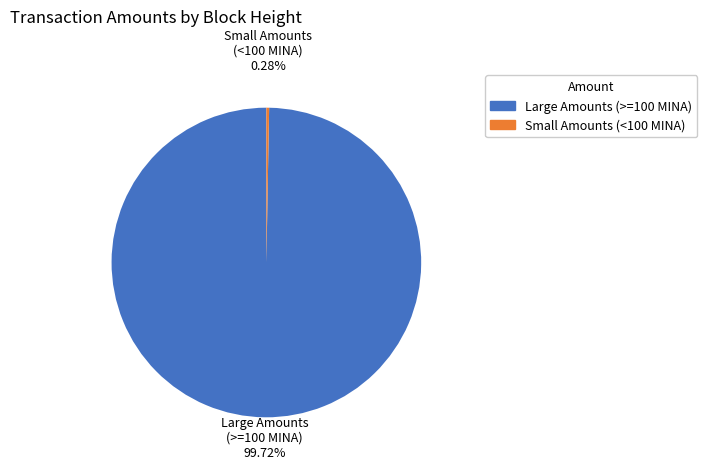

Does any single category account for the majority?

Yes